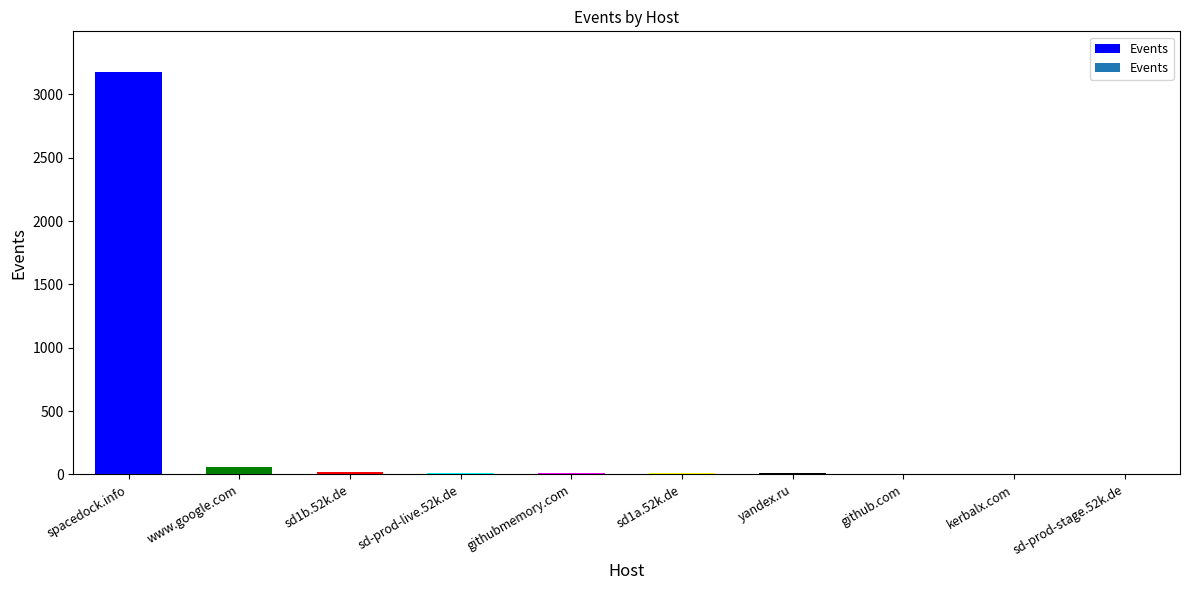

The value at spacedock.info is 5426. True or false?

False